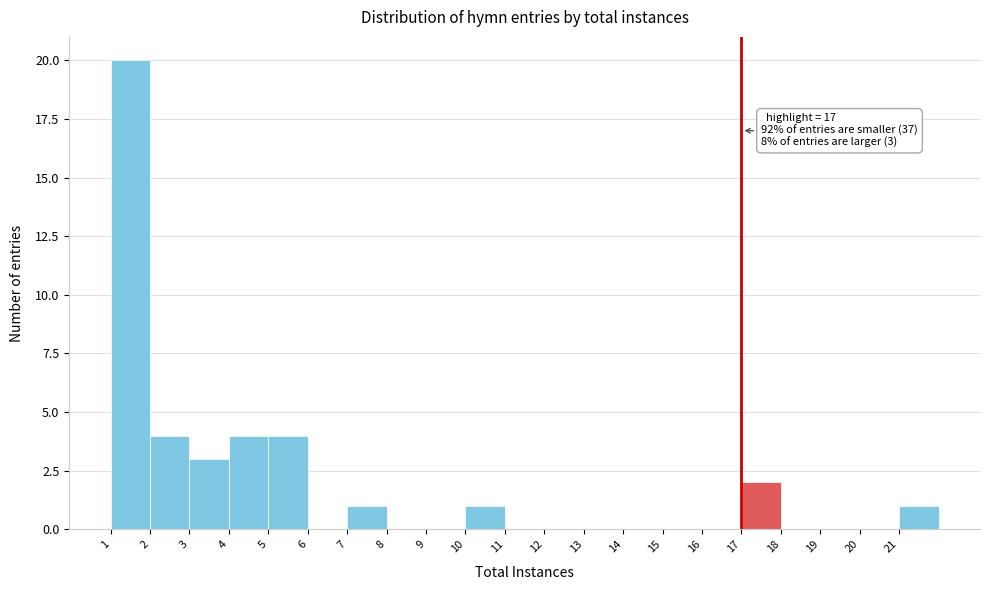

Over which range of the x-axis is the bar tallest?

1 to 2